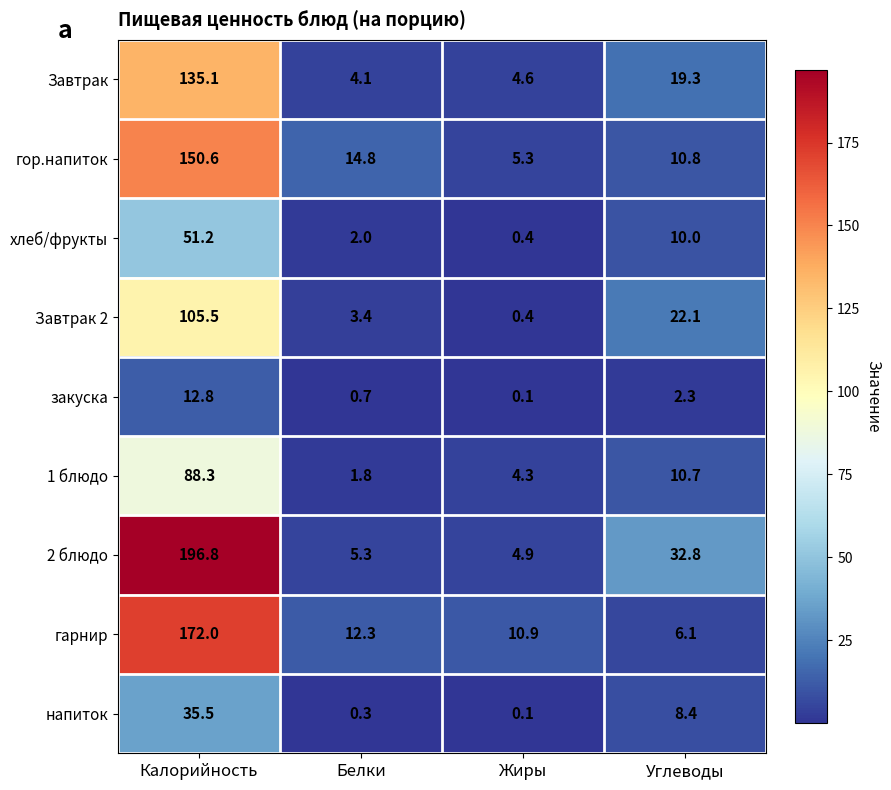

Rank the categories by закуска value from lowest to highest.

Жиры, Белки, Углеводы, Калорийность